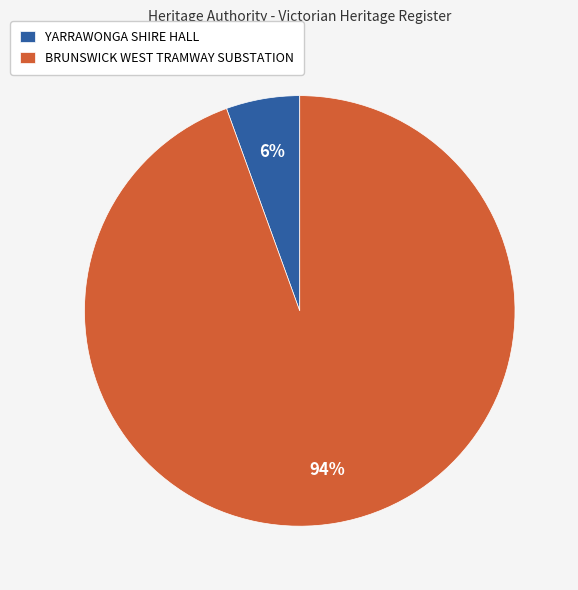

Which category accounts for the majority?

BRUNSWICK WEST TRAMWAY SUBSTATION